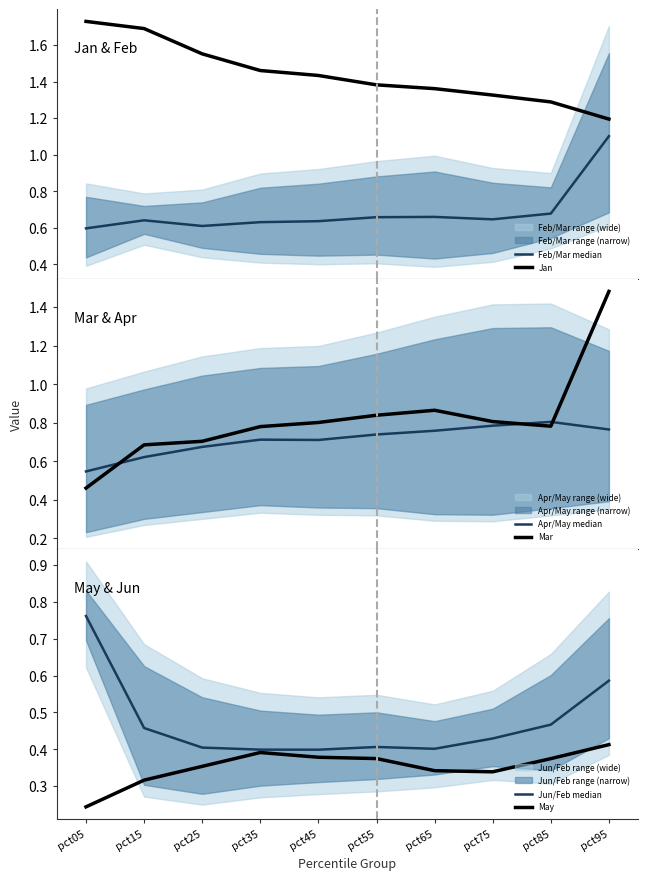

What is the sum of all Jun/Feb median values?

4.7